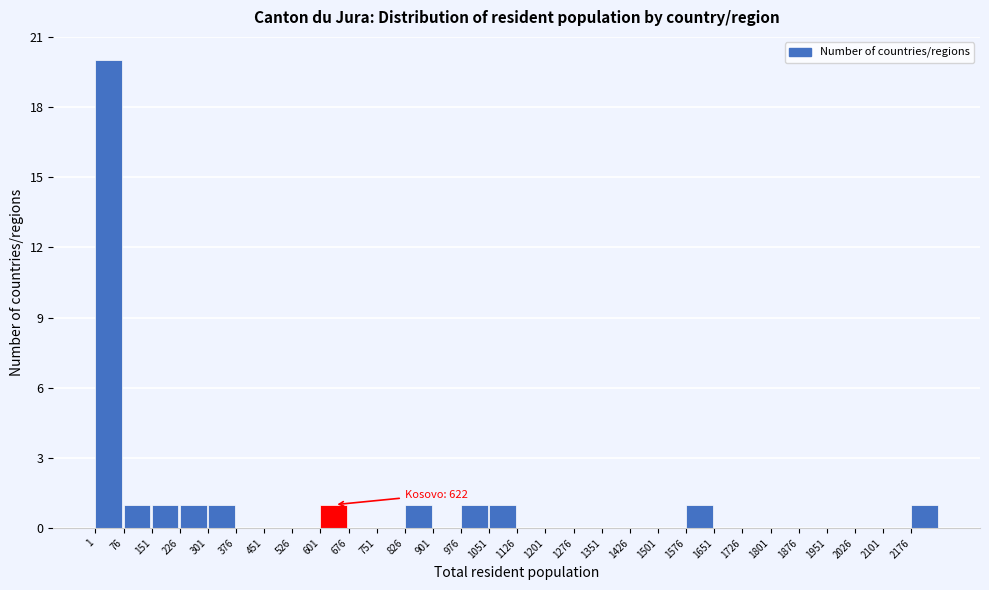

Which range on the x-axis has the tallest bar?

1 to 76